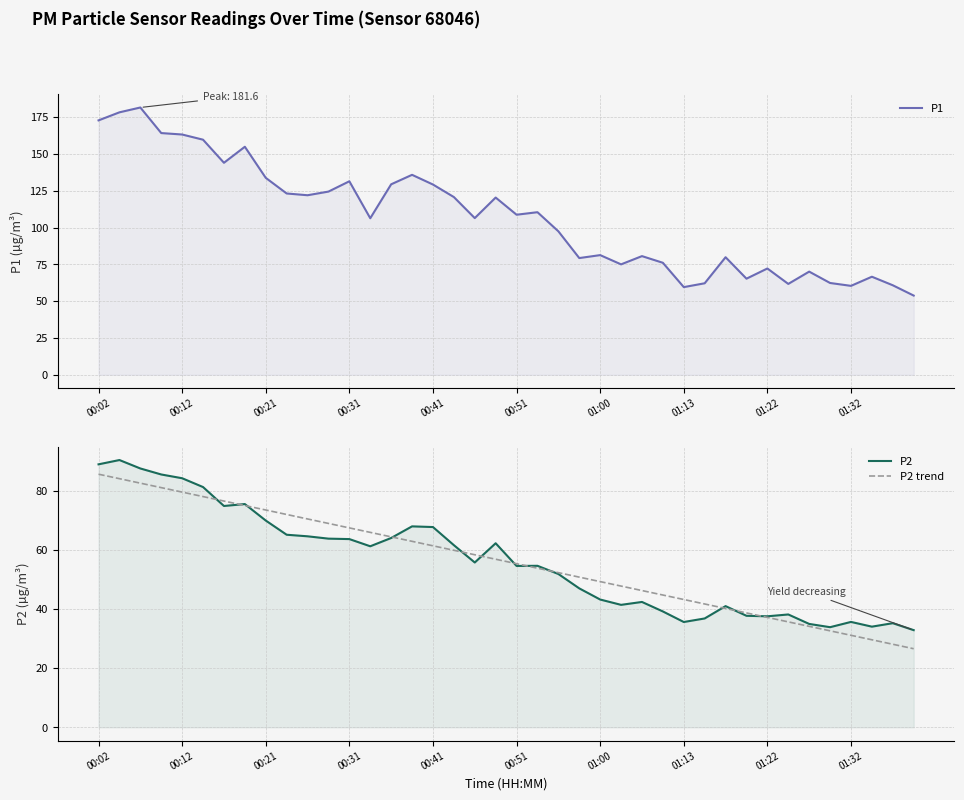

What is the difference between the maximum and second lowest values in the P2 trend series?

57.5